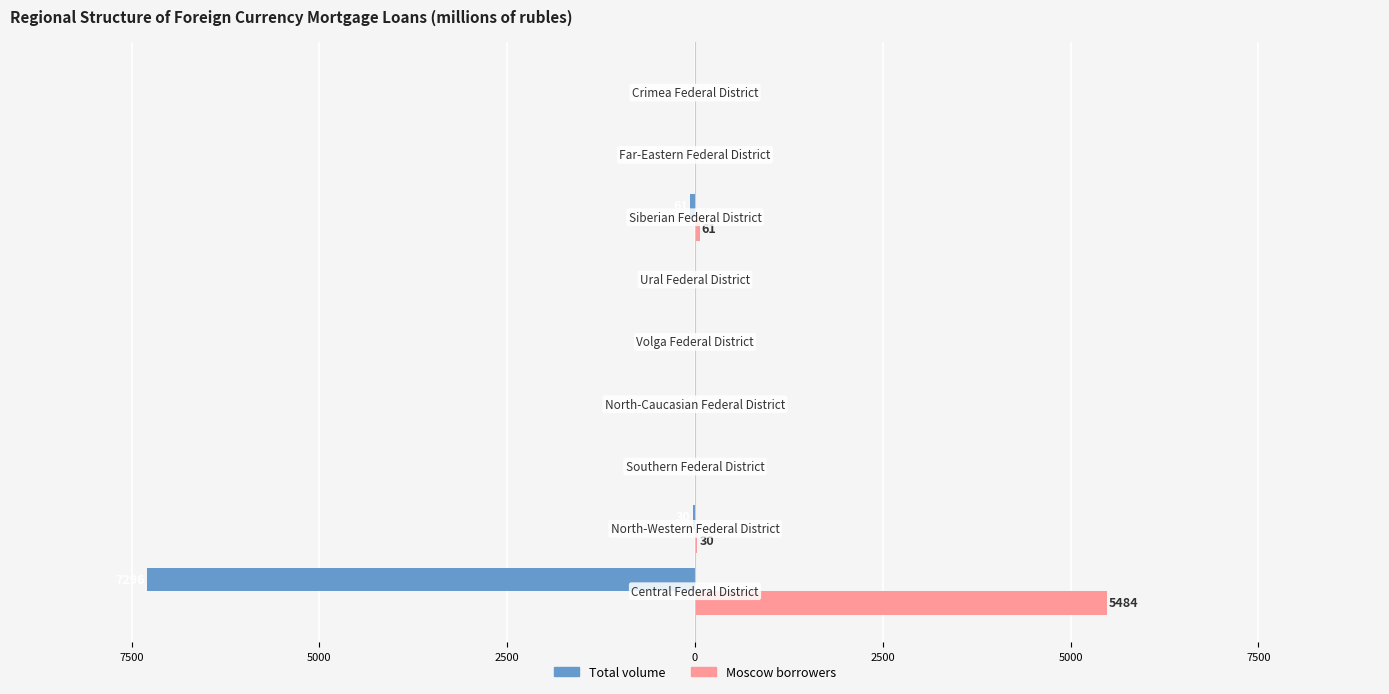

Reading left to right, list all the values displayed in this chart.

Total volume: -7296	-30	0	0	0	0	-61	0	0
Moscow borrowers: 5484	30	0	0	0	0	61	0	0